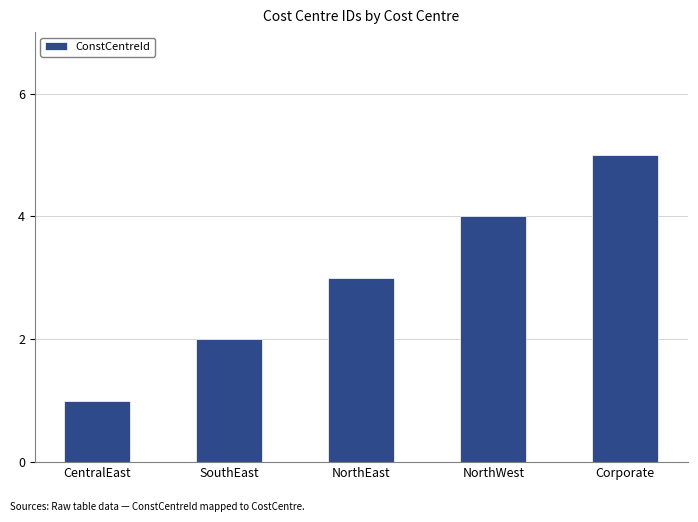

What is the change in value from CentralEast to NorthEast?

+2